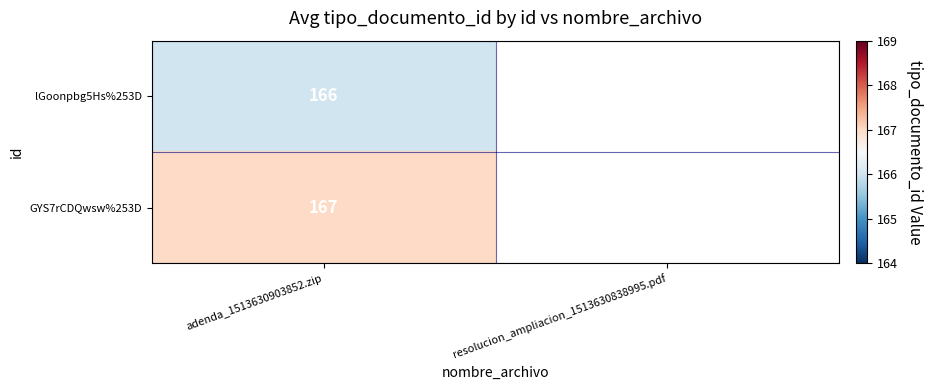

Is it true that lGoonpbg5Hs%253D equals 166 at adenda_1513630903852.zip?

True